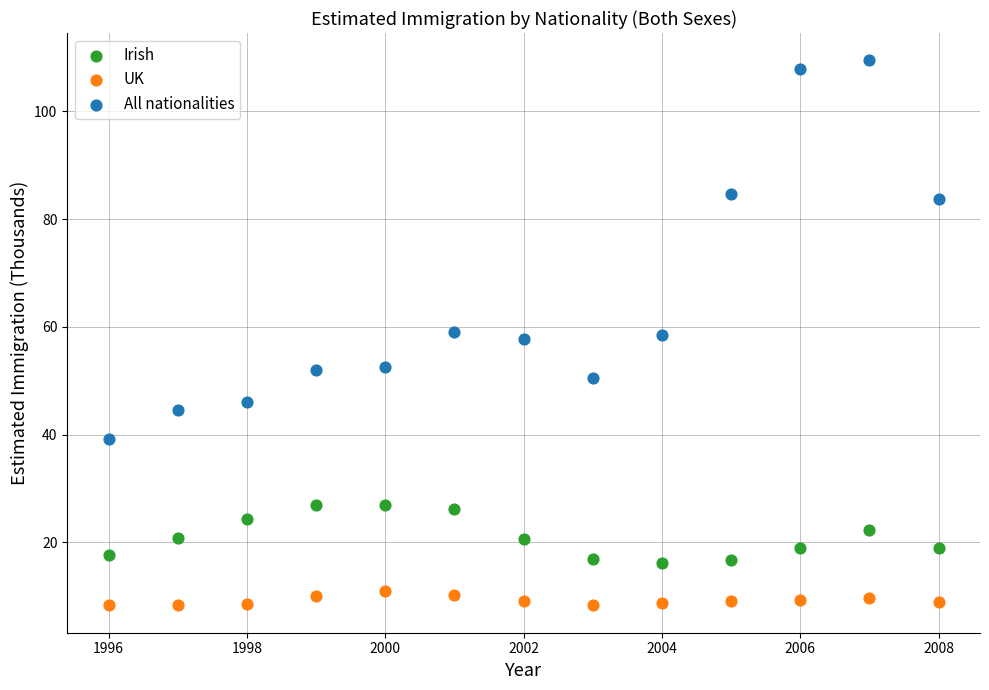

Which series contains the highest Y value?

All nationalities